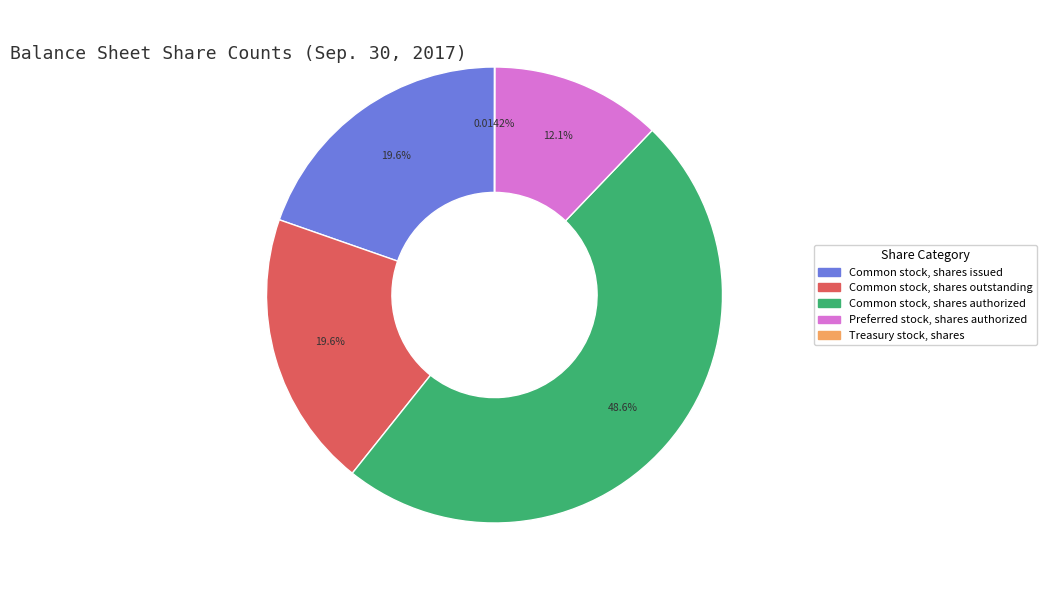

To the nearest percent, what portion does Common stock, shares authorized represent?

49%